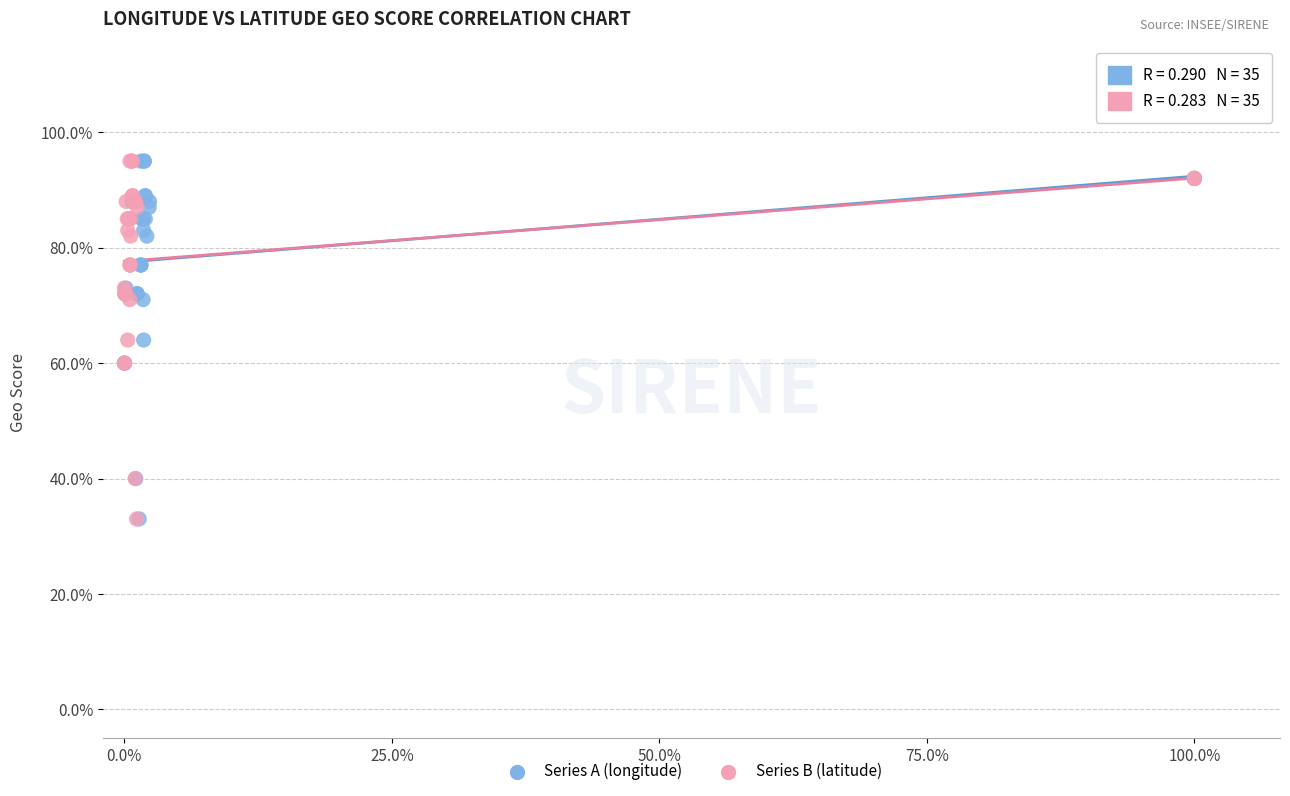

What are all the series names shown in the legend?

Series A (longitude), Series B (latitude)